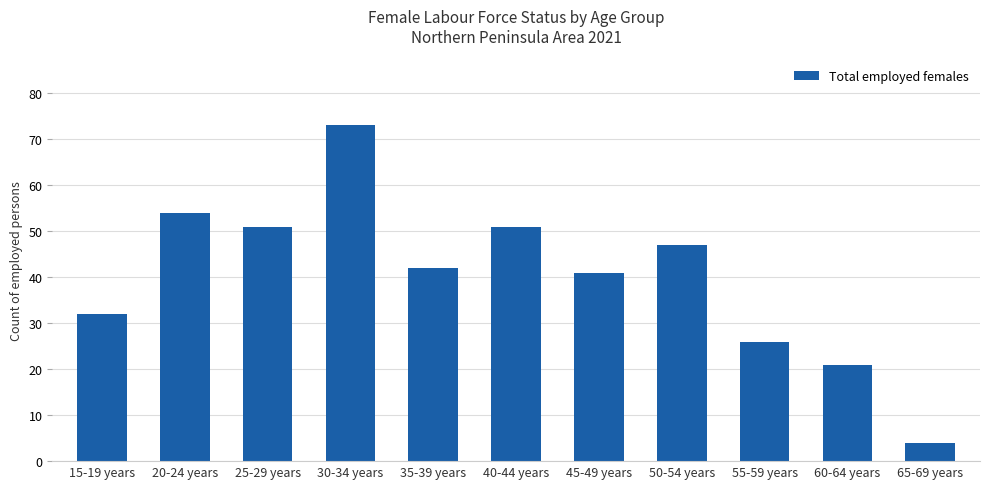

The chart shows a value of 26 at 55-59 years. True or false?

True